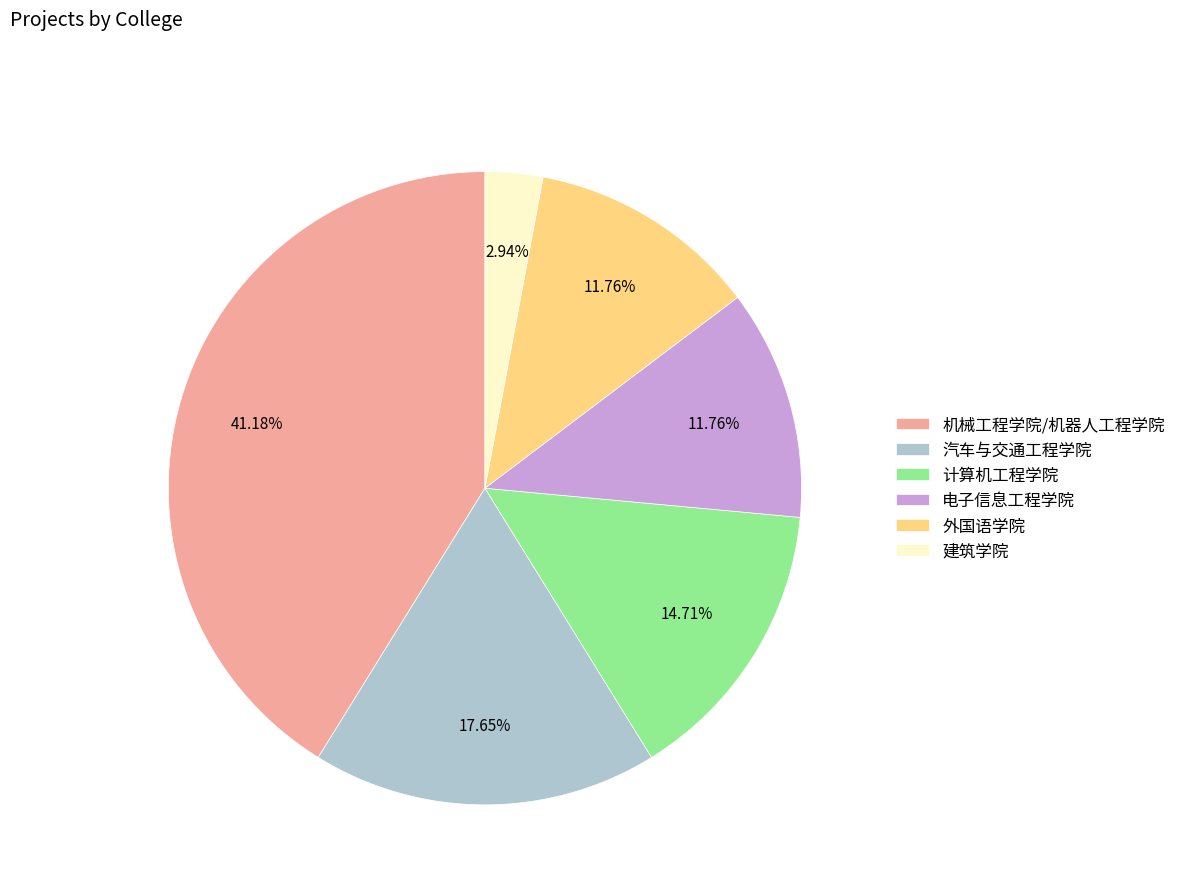

Do 汽车与交通工程学院 and 计算机工程学院 together represent more than half of the pie?

No